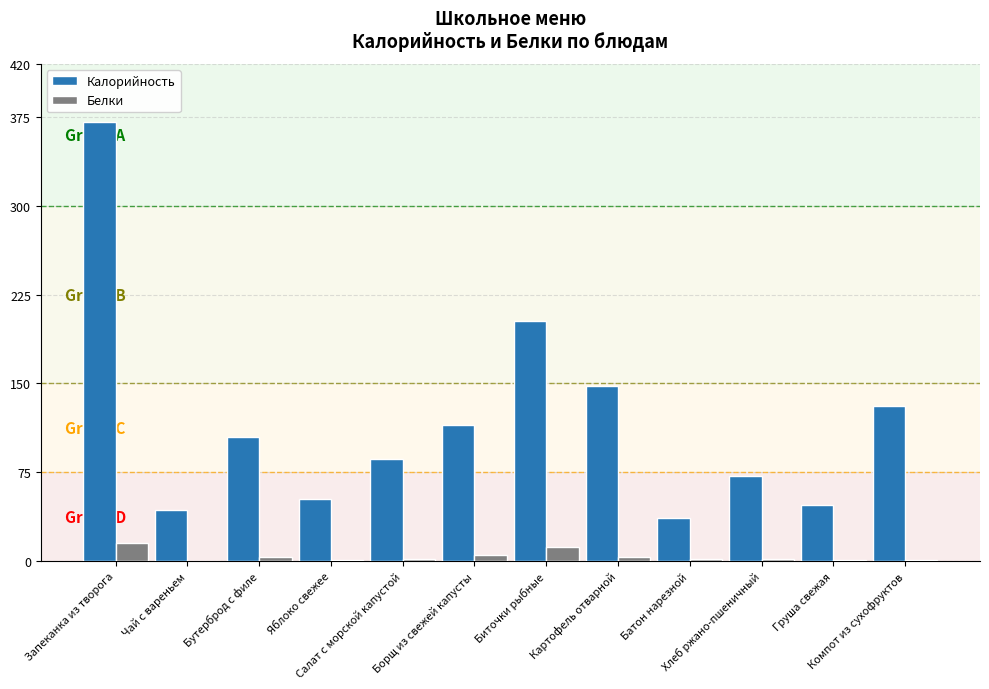

What is the greatest value displayed?

371.0